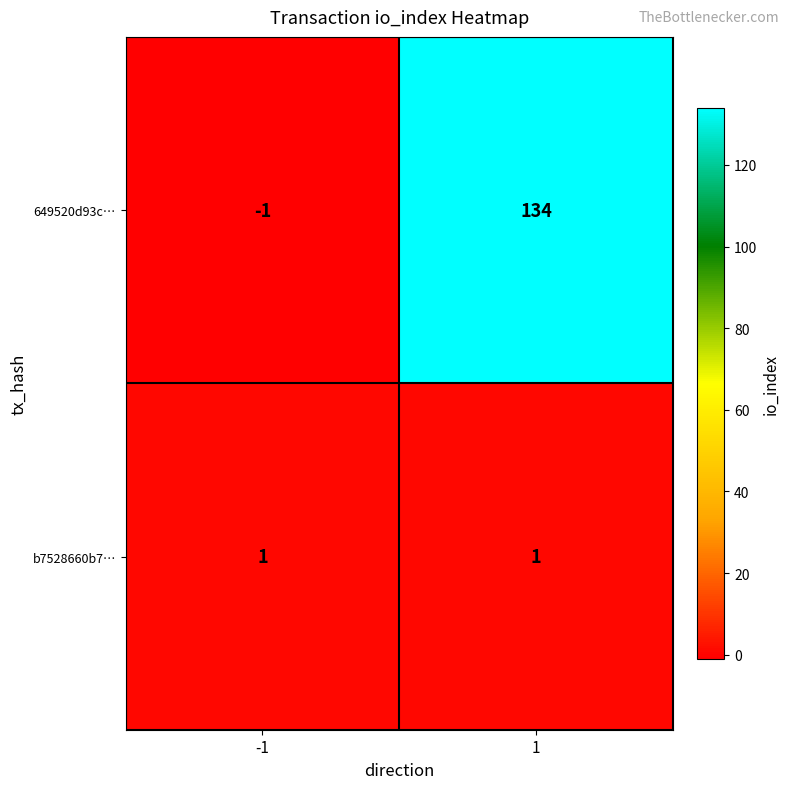

At how many categories does at least one series exceed 8?

1